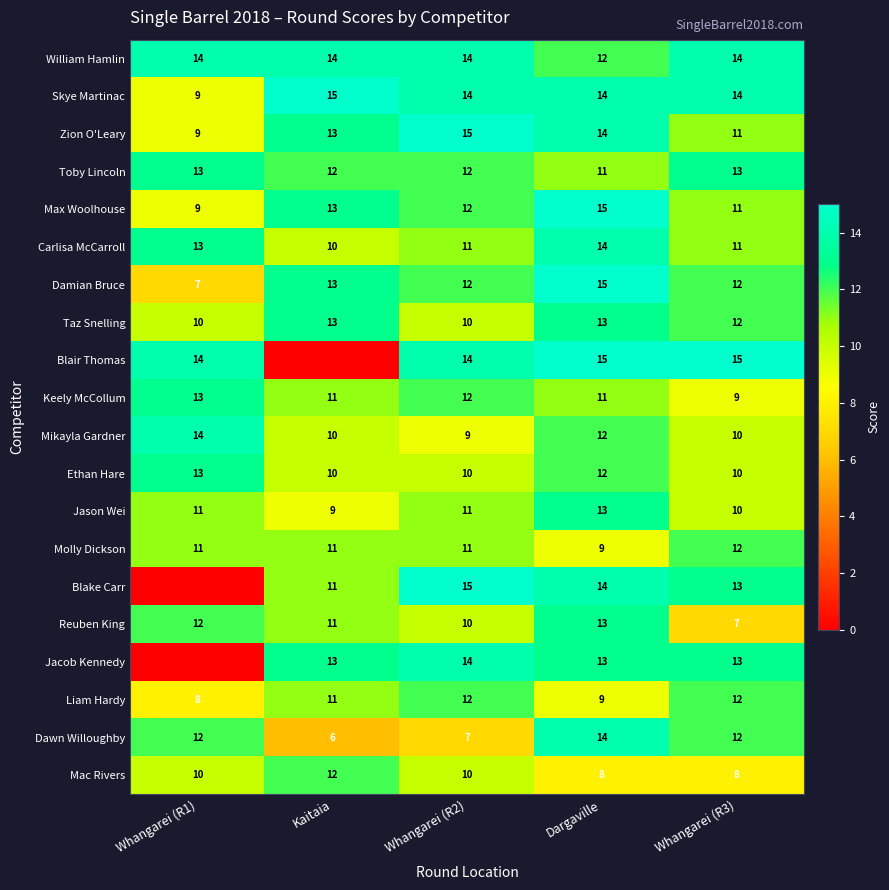

Which has a higher value, Whangarei (R1) or Kaitaia?

Whangarei (R1)